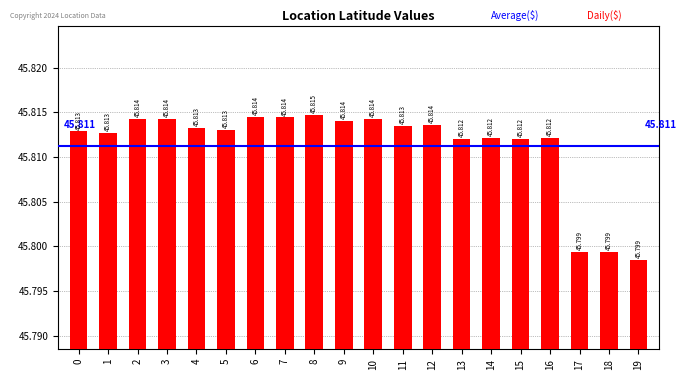

Does the chart contain any negative values?

No